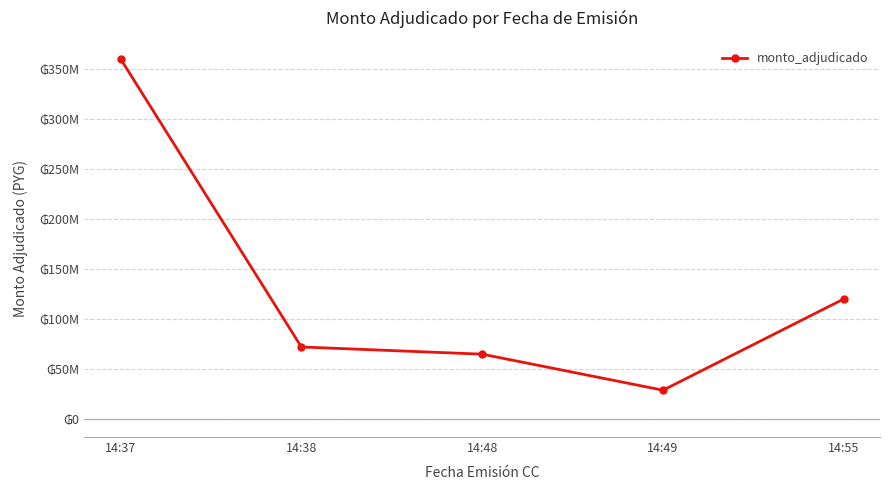

Is this an area chart (filled region under the line)?

No